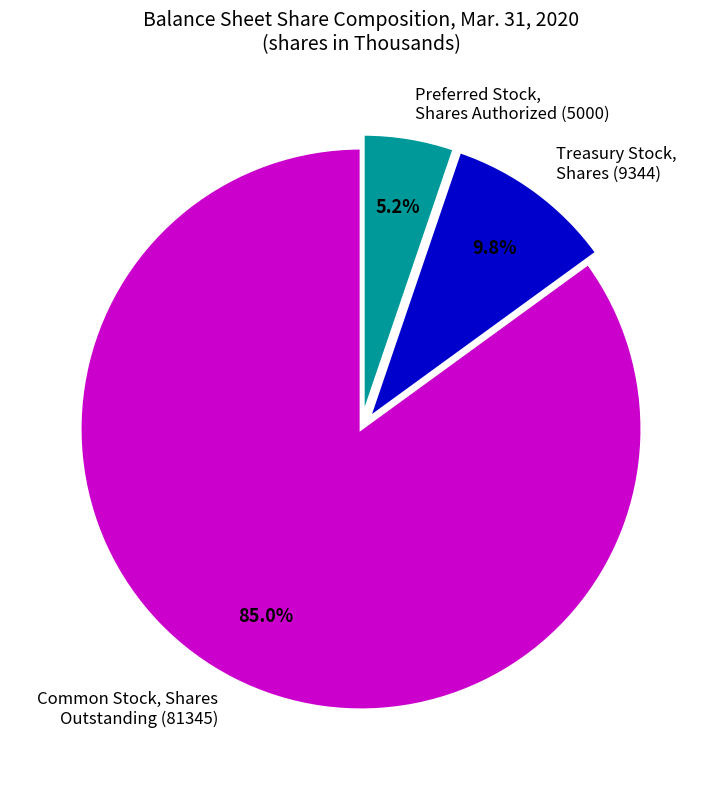

Rank the categories by value from lowest to highest.

Preferred Stock, Shares Authorized (5000), Treasury Stock, Shares (9344), Common Stock, Shares Outstanding (81345)